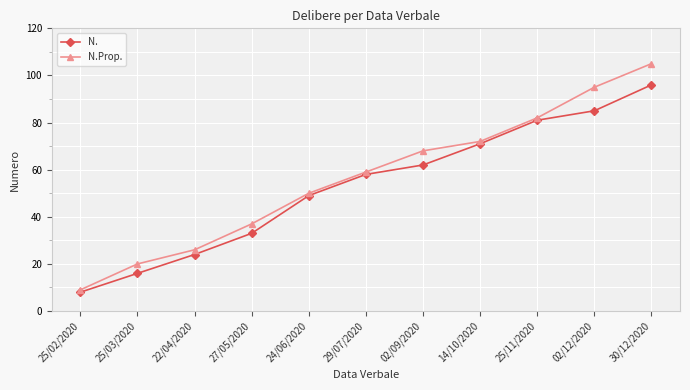

What value does the N.Prop. series have at 25/03/2020?

20